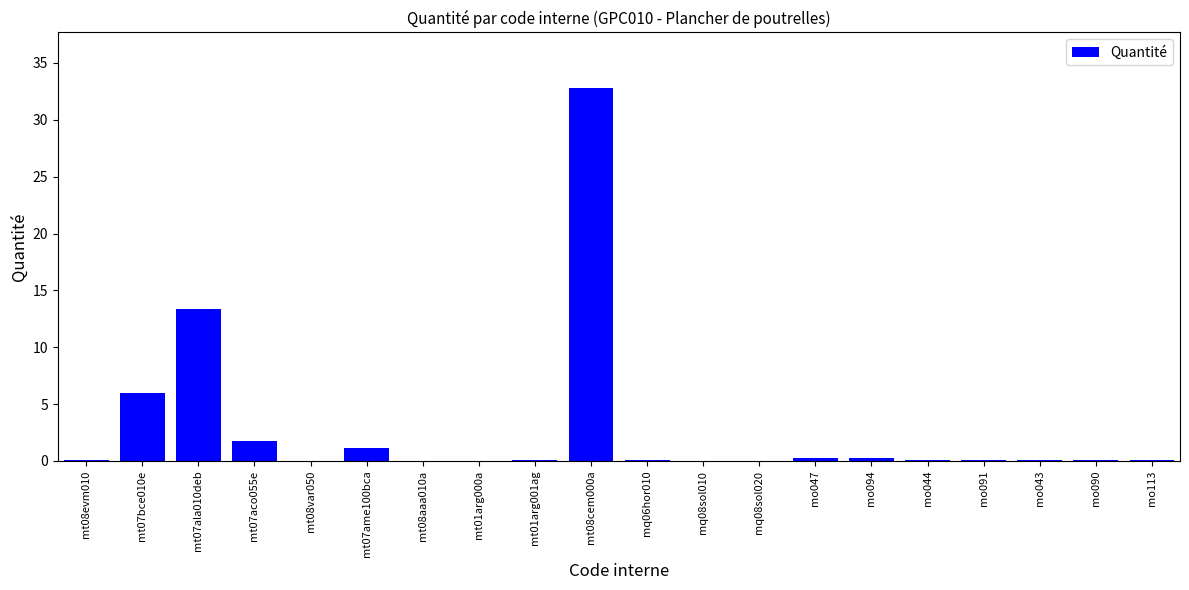

Which label corresponds to the largest value in the chart?

mt08cem000a